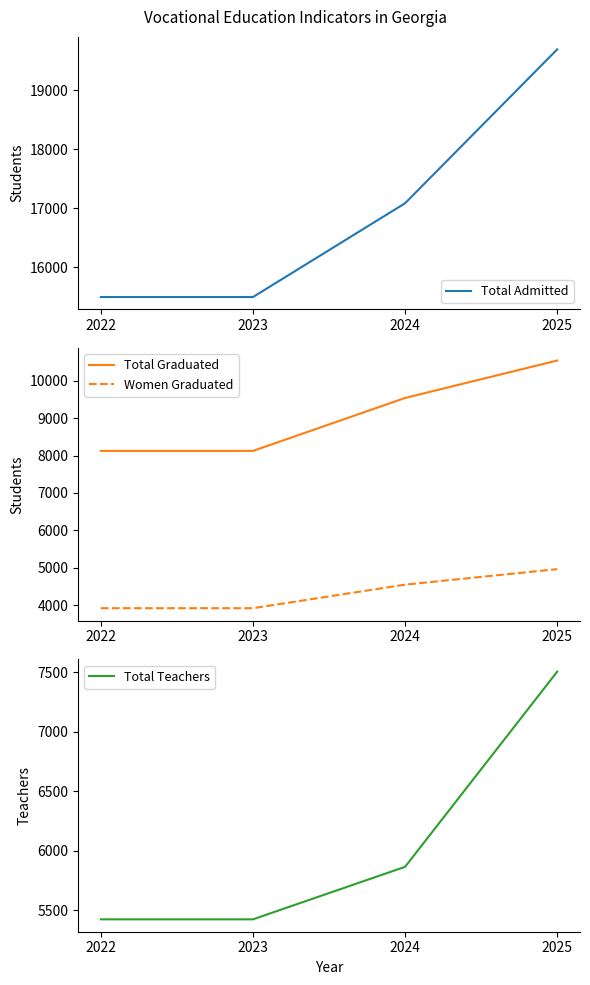

At which label does Total Admitted first exceed 17083?

2025